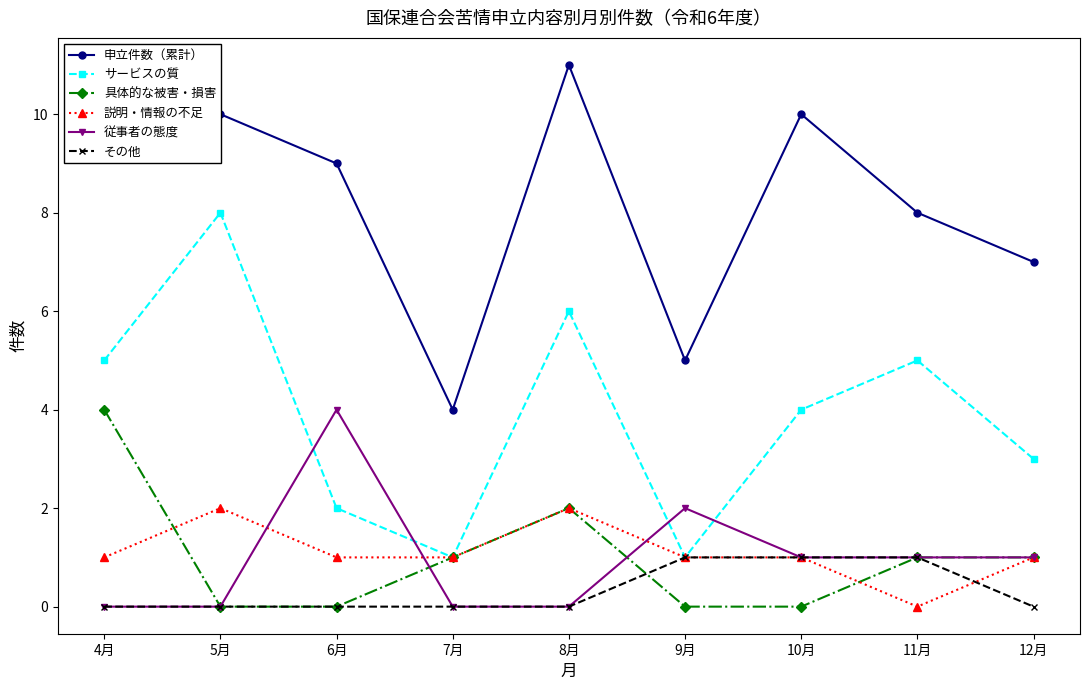

At how many categories does at least one series exceed 2?

9